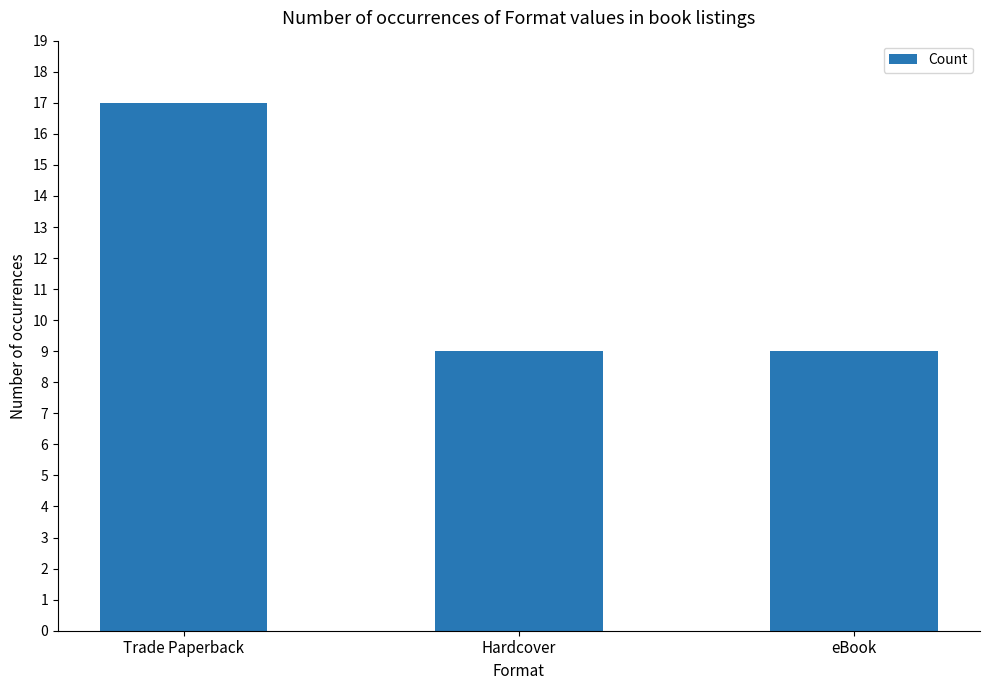

Reading left to right, what are all the values shown in this chart?

17	9	9